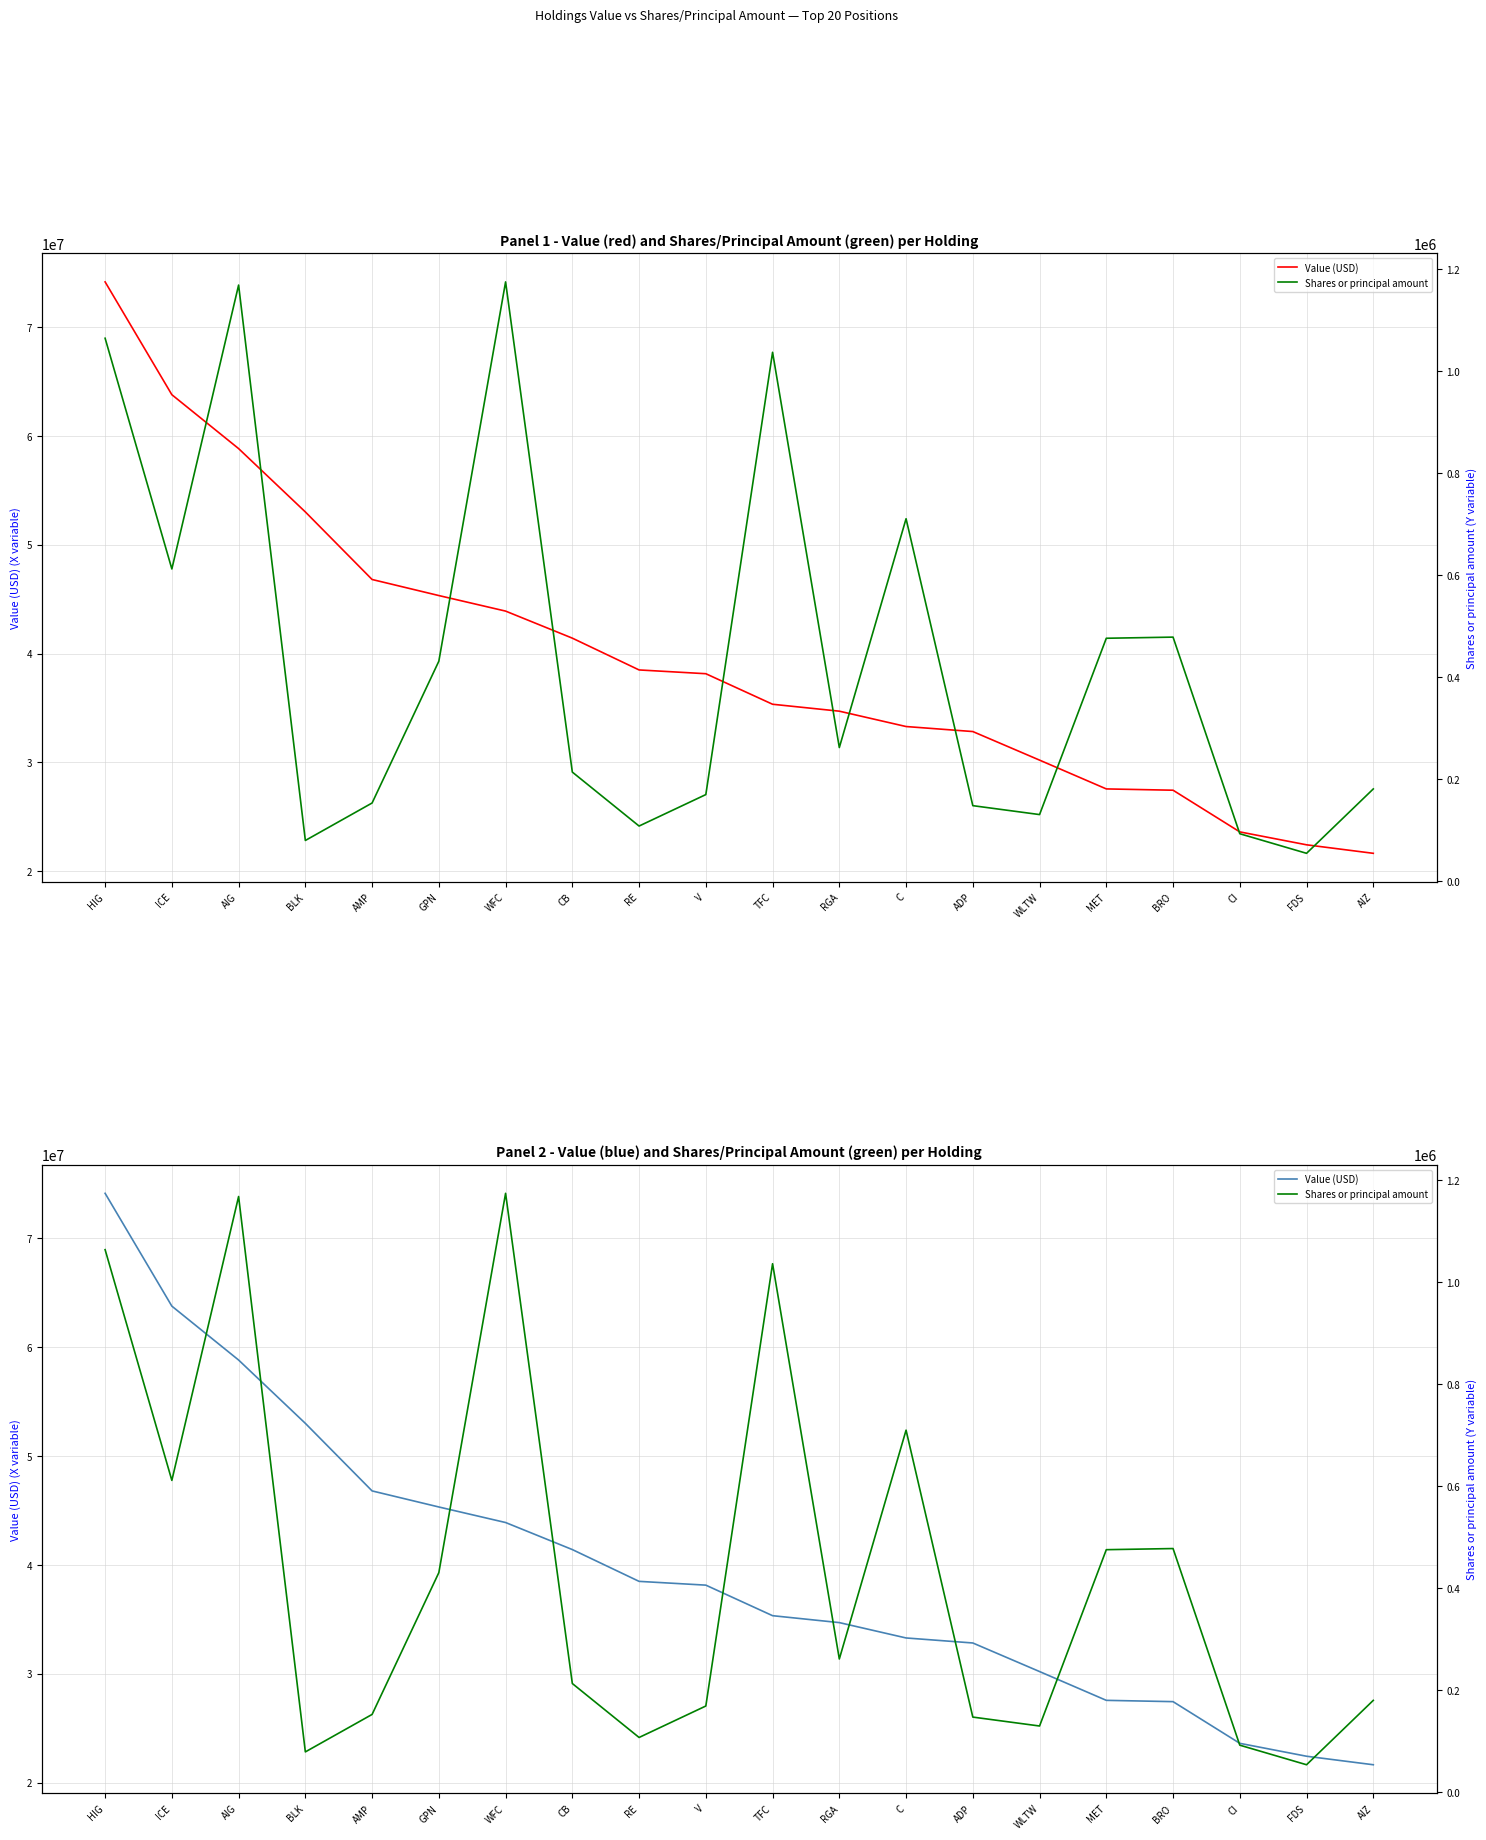

Reading left to right, transcribe all the data shown in this chart.

Value (USD): 74145212	63779801	58829041	53010363	46802857	45327078	43899334	41413545	38492878	38146479	35339944	34703862	33293354	32832359	30207076	27561652	27442396	23613016	22426483	21644779
Shares or principal amount: 1063929	611562	1168170	79224	152701	430702	1174407	213274	107516	169194	1036362	261403	710031	147475	129990	475693	477924	92408	54028	180268